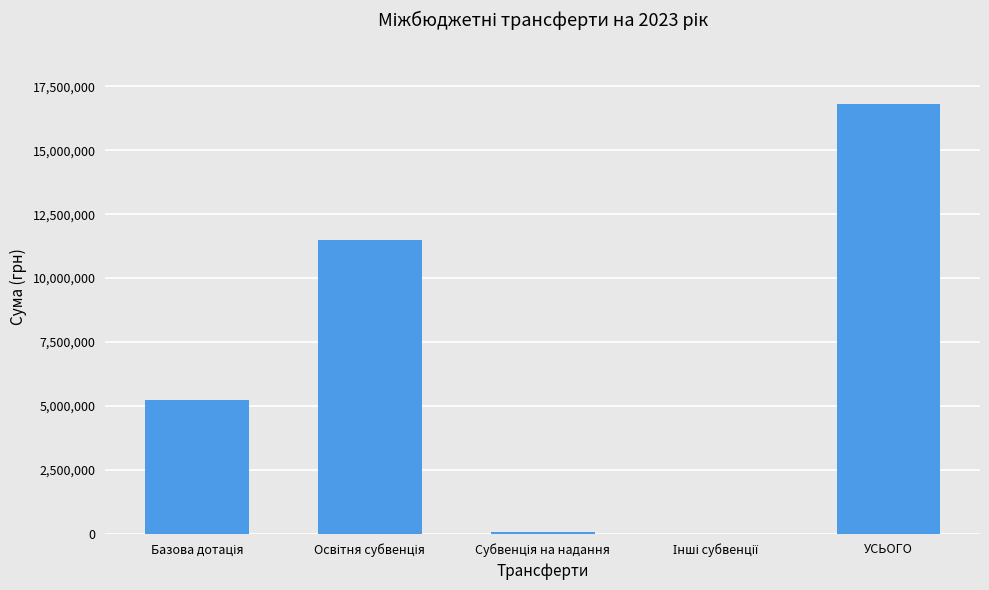

What is the greatest value displayed?

16804737